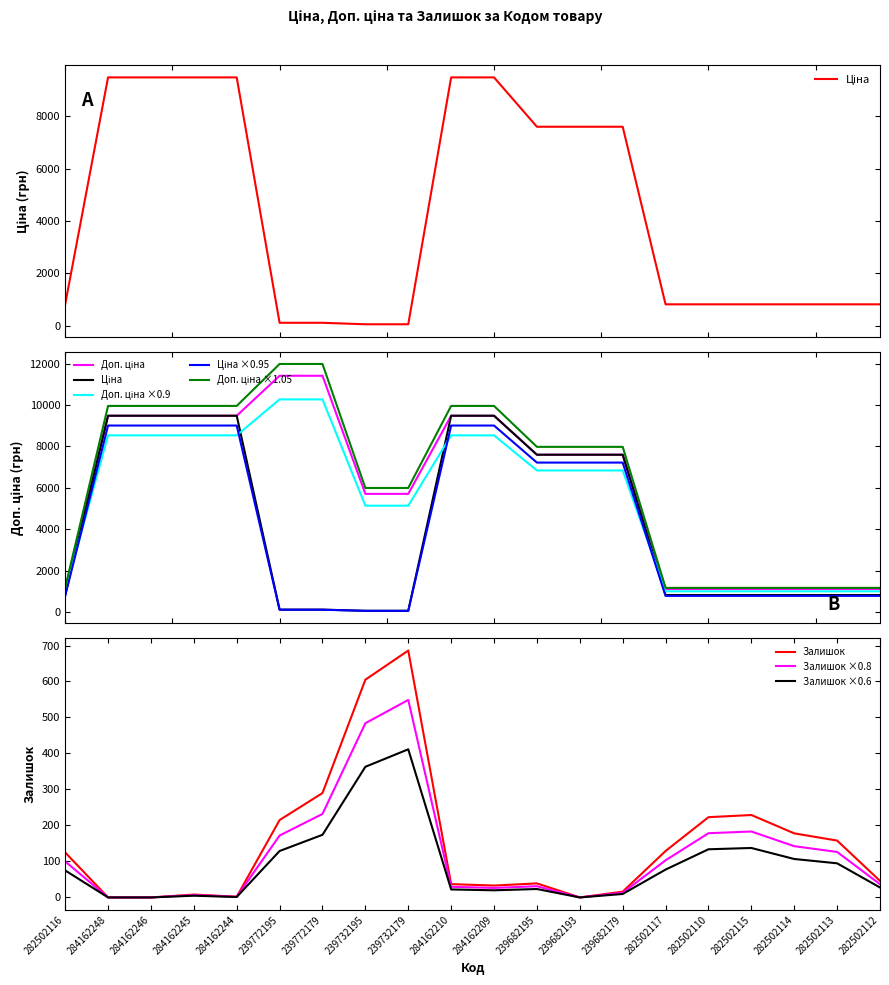

True or false: Залишок and Ціна intersect in this chart.

True